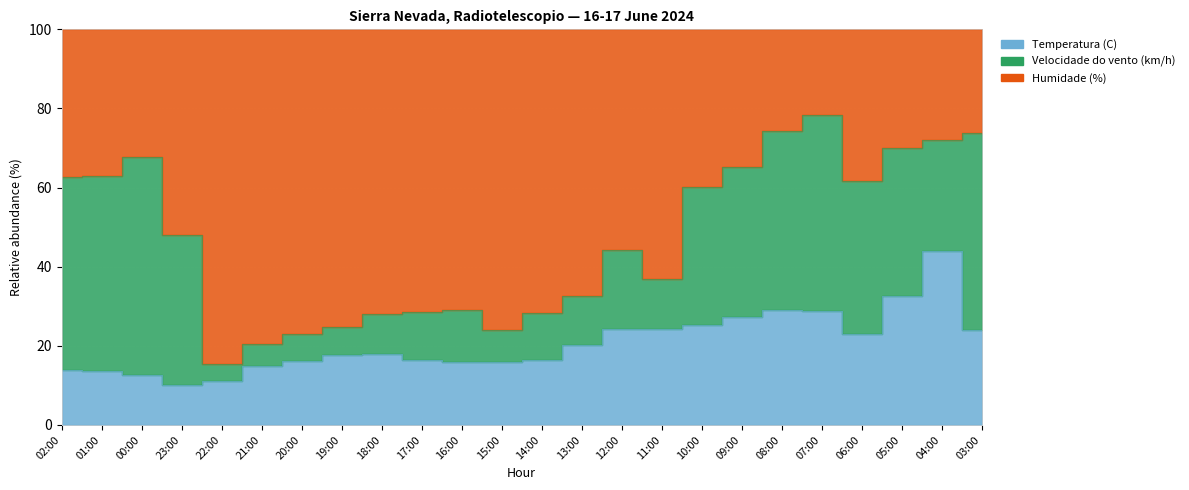

Which series has the widest spread of values?

Humidade (%)